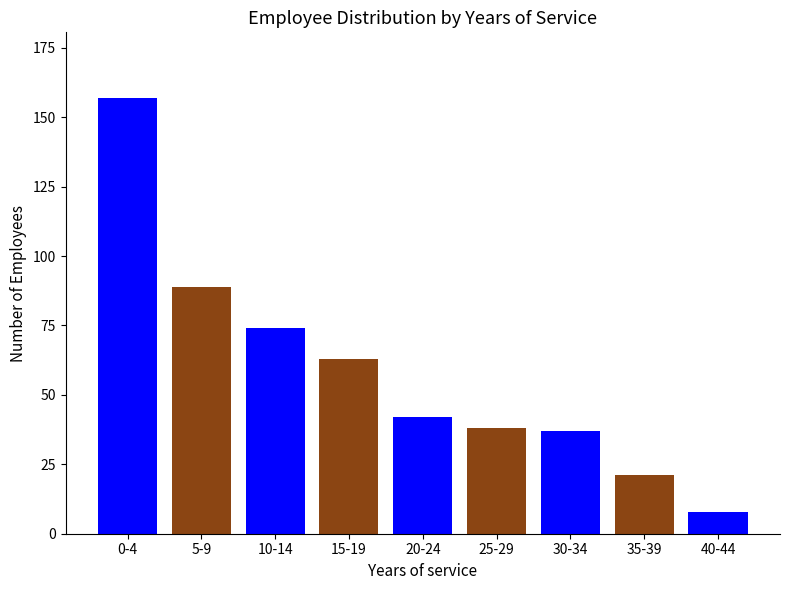

Approximately how many times larger is the value at 40-44 compared to 5-9?

0.1